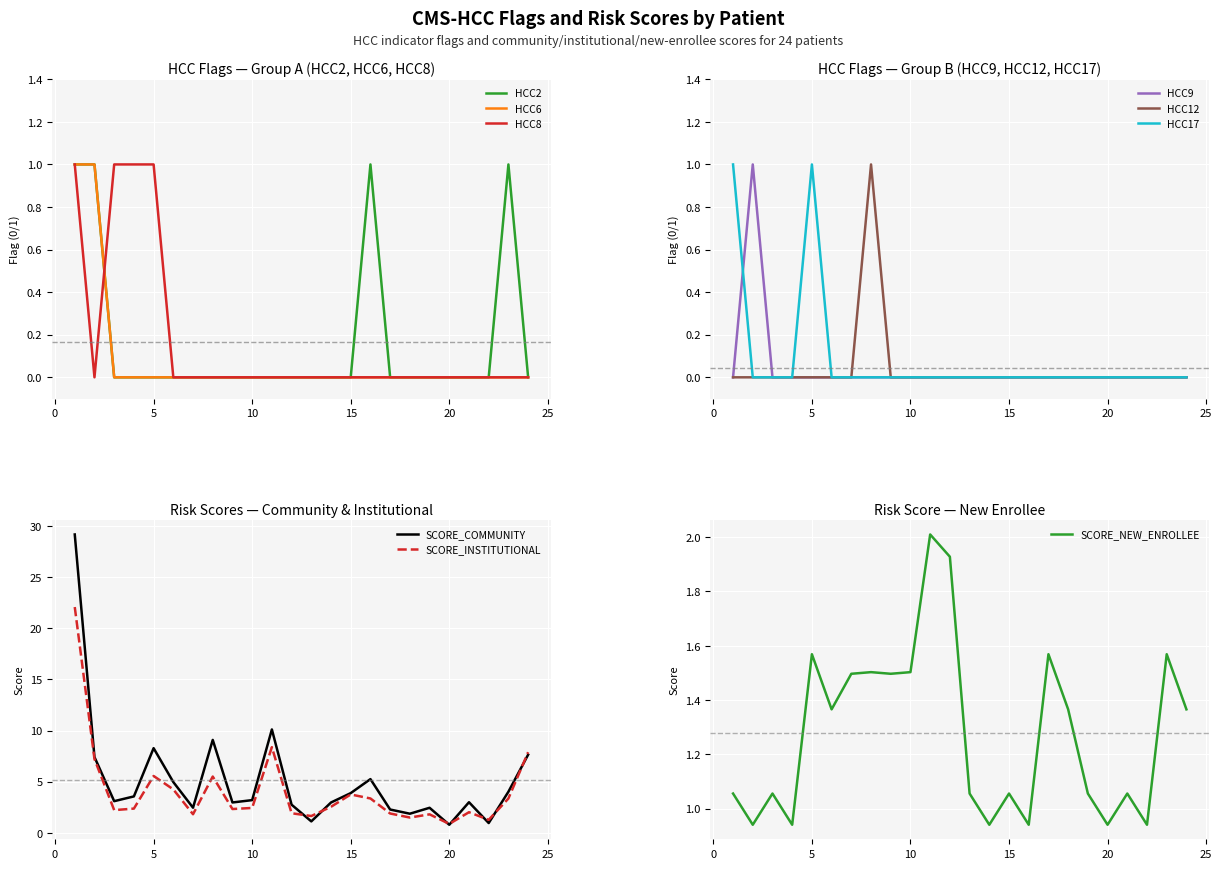

True or false: HCC8 and HCC17 cross at least once.

False